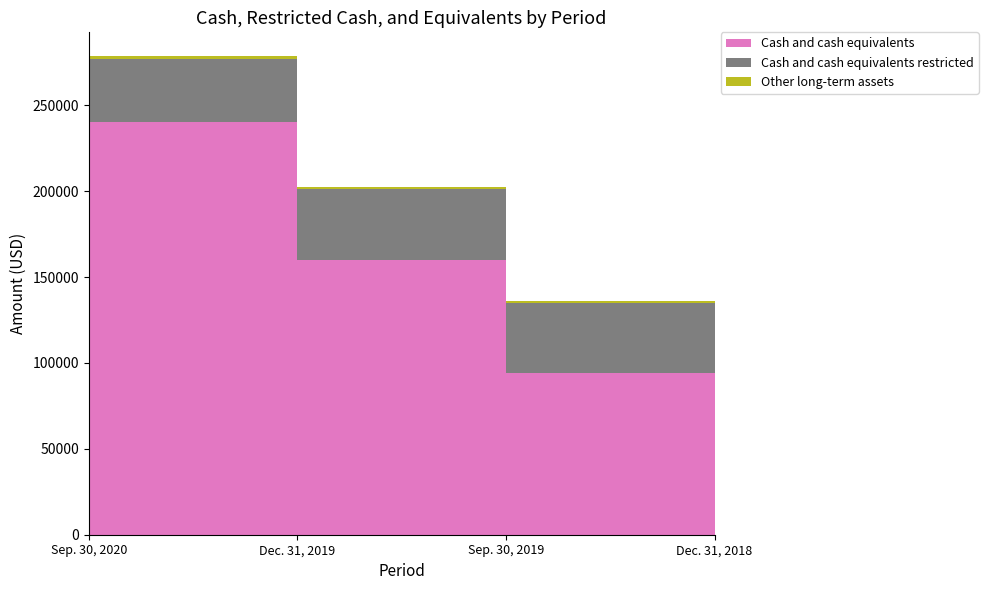

Reading left to right, what are all the values shown in this chart?

Cash and cash equivalents: Sep. 30, 2020=240236	Dec. 31, 2019=159722	Sep. 30, 2019=93996	Dec. 31, 2018=82486
Cash and cash equivalents restricted: Sep. 30, 2020=36689	Dec. 31, 2019=41331	Sep. 30, 2019=40831	Dec. 31, 2018=46888
Other long-term assets: Sep. 30, 2020=1582	Dec. 31, 2019=1175	Sep. 30, 2019=985	Dec. 31, 2018=1602